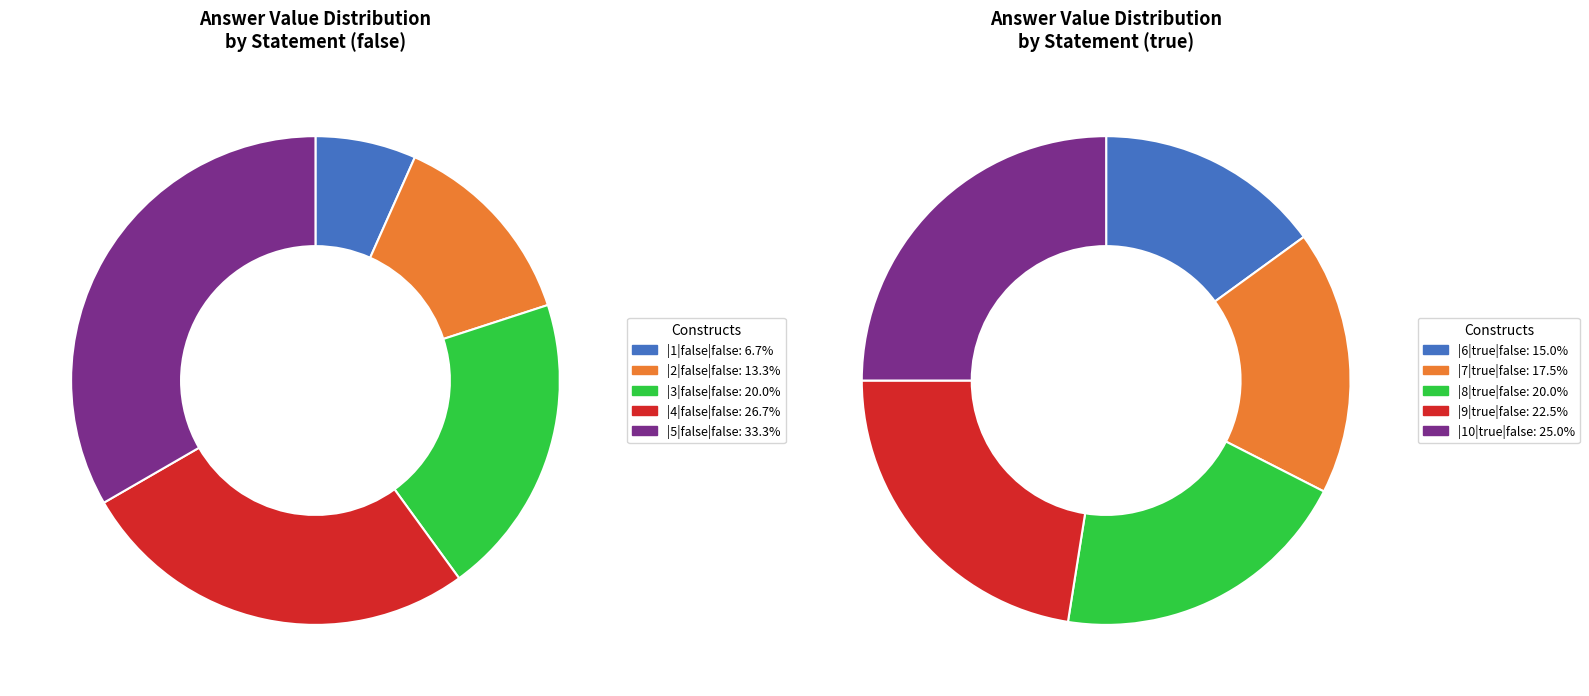

How many segments does this pie chart have?

10